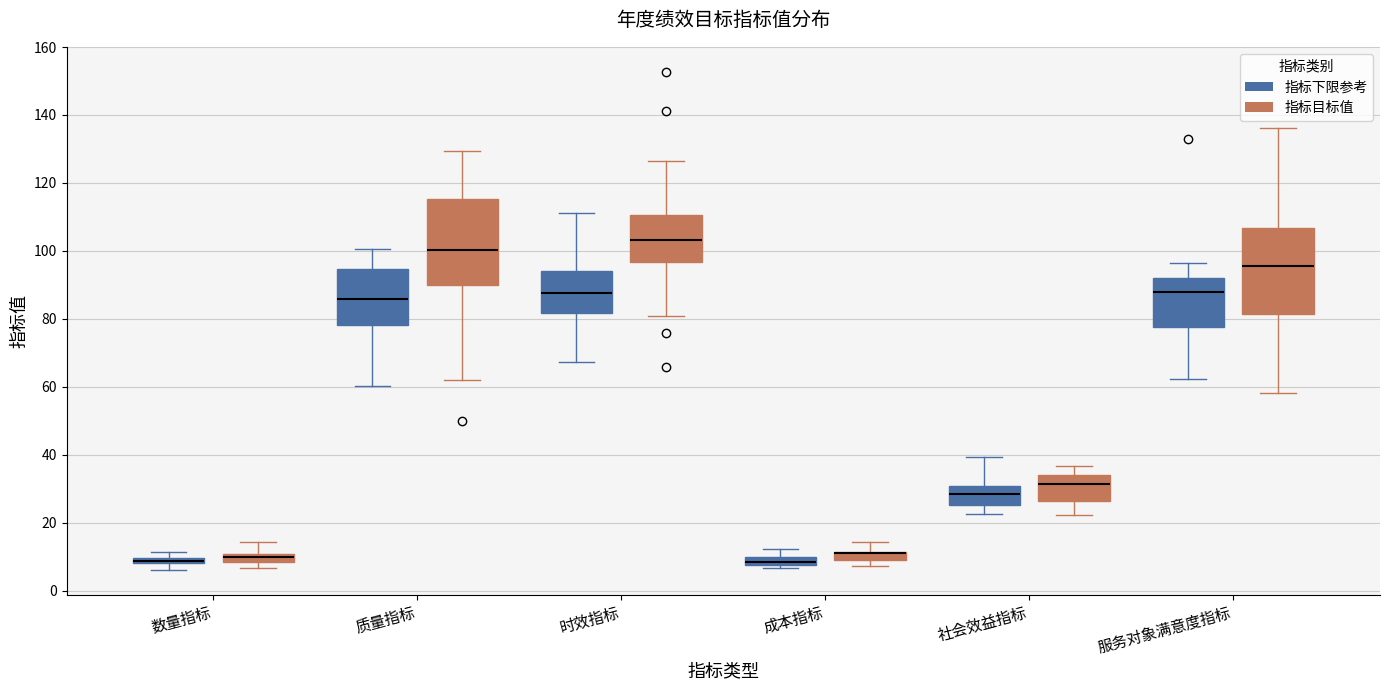

Where does the lower whisker of the box for 质量指标 (指标目标值) end on the y-axis? The values are not printed on the chart, so give them approximately, as read against the axis.

62